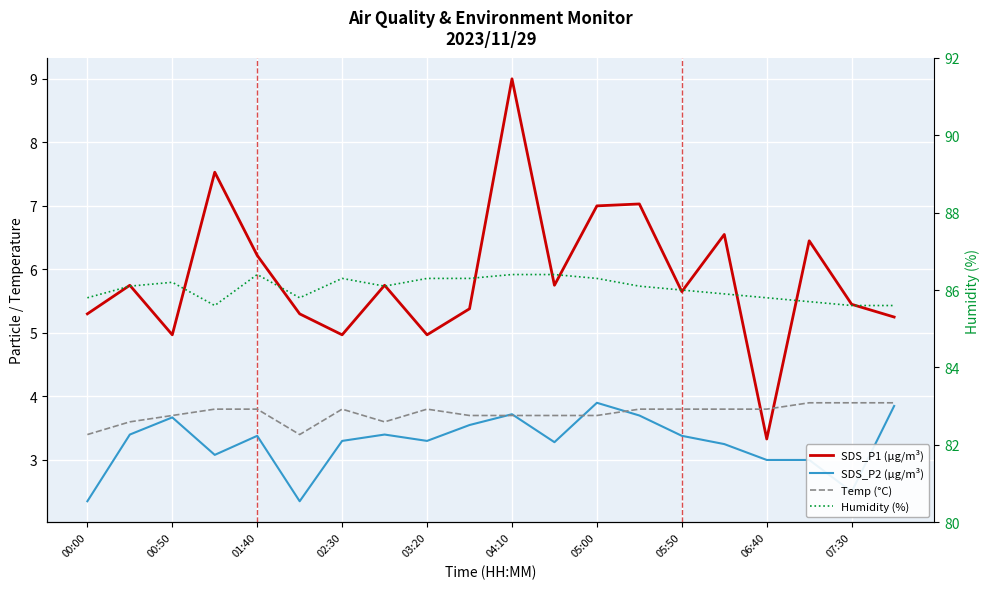

Where does the SDS_P1 (µg/m³) series first go above 5?

00:00